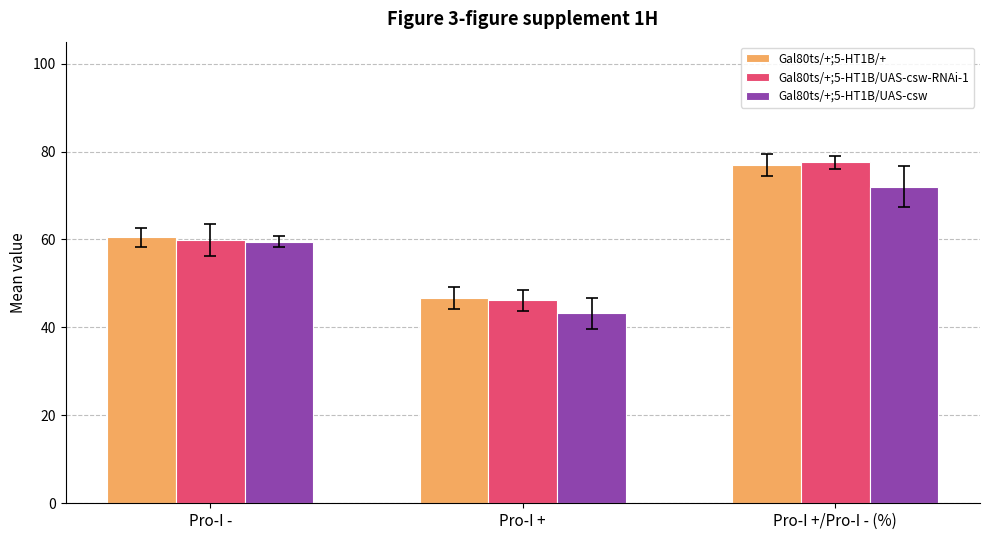

Which category has the lowest value in the Gal80ts/+;5-HT1B/+ series?

Pro-I +